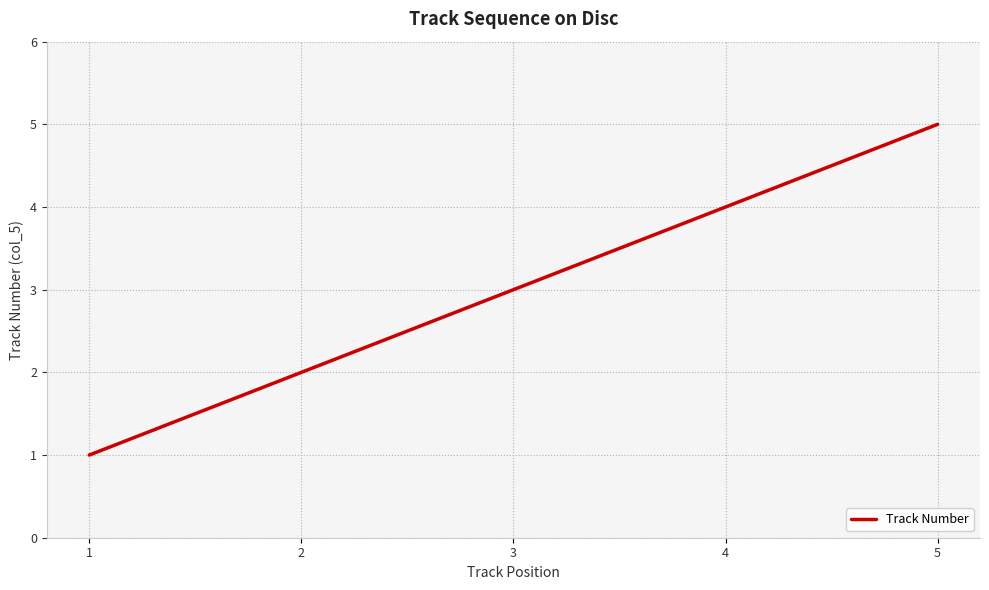

Which label corresponds to the smallest value in the chart?

1